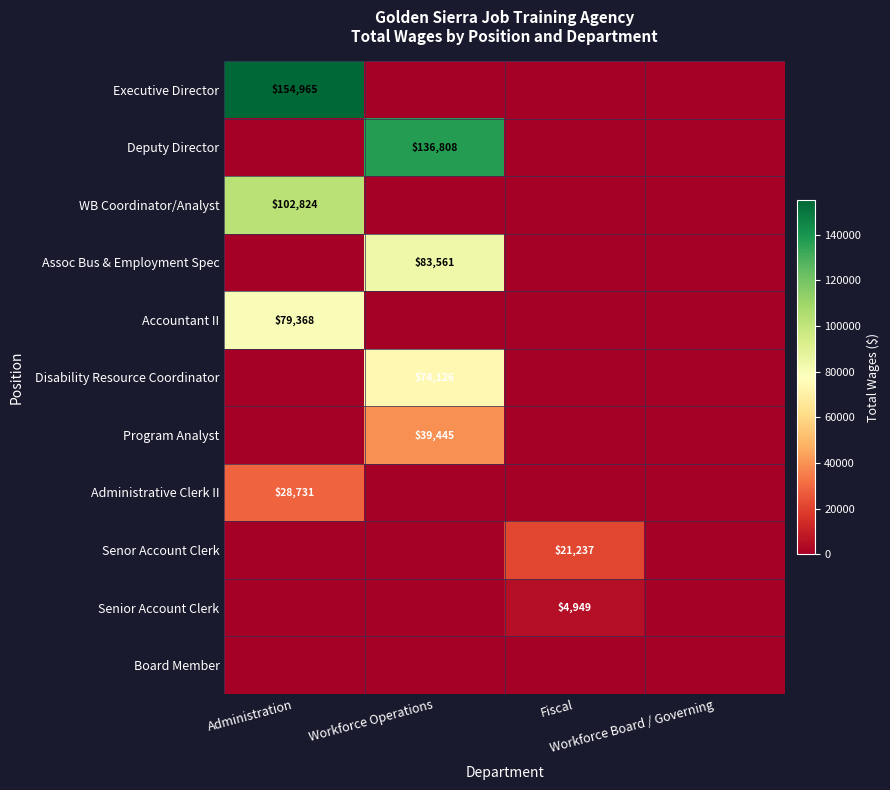

At Administration, list the series in order from largest to smallest.

Executive Director, WB Coordinator/Analyst, Accountant II, Administrative Clerk II, Deputy Director, Assoc Bus & Employment Spec, Disability Resource Coordinator, Program Analyst, Senor Account Clerk, Senior Account Clerk, Board Member